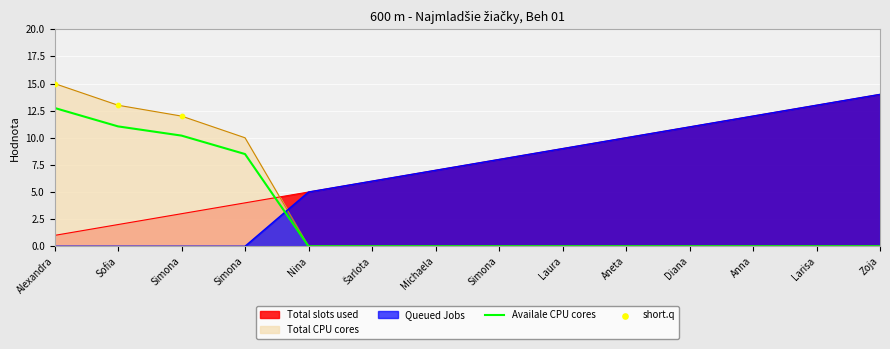

What is the total value across all series at Simona?

22.2